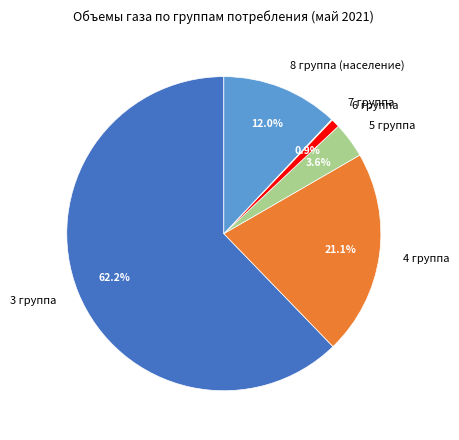

How much of the chart is everything except 5 группа?

96.4%